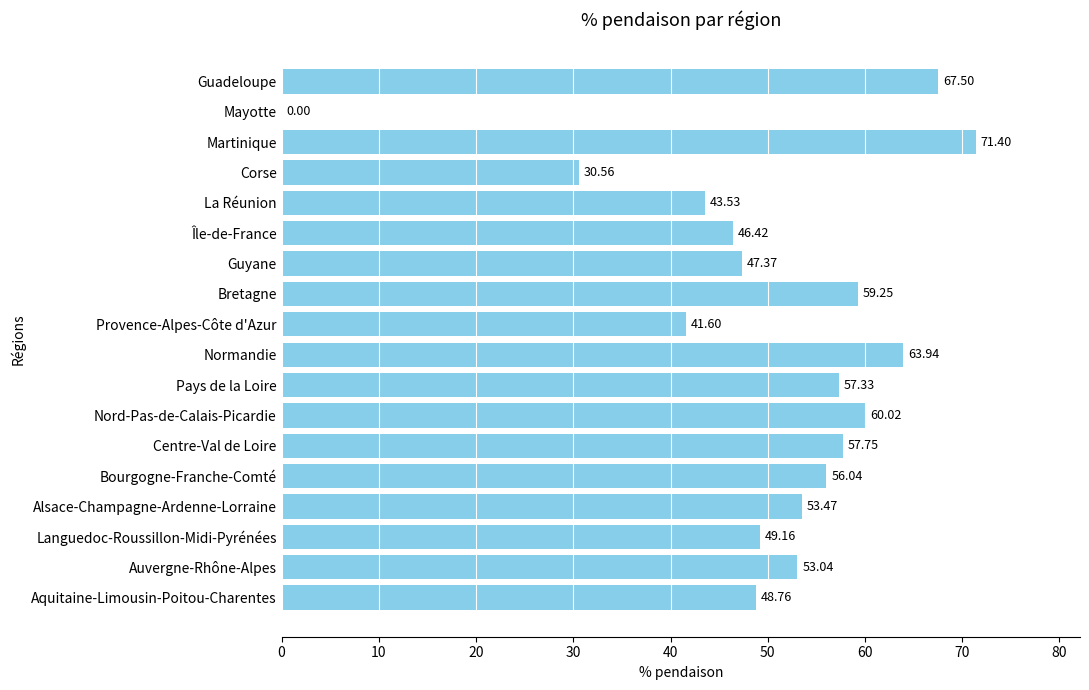

Which category has the highest value across all series?

Martinique